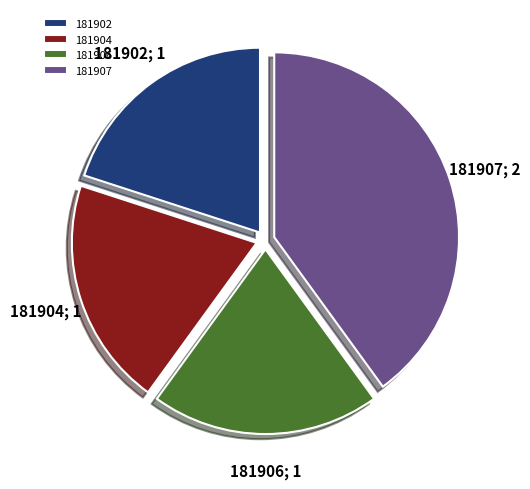

Combined, do 181904 and 181906 account for over 50%?

No